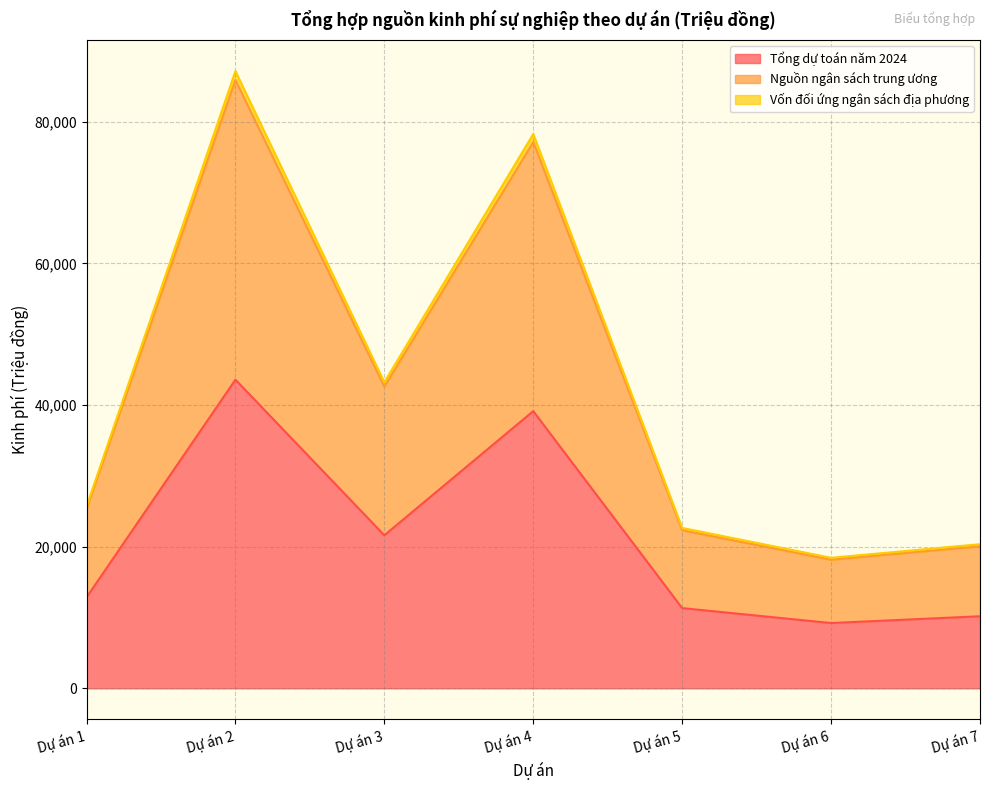

Rank the series by their maximum value, from highest to lowest.

Vốn đối ứng ngân sách địa phương, Nguồn ngân sách trung ương, Tổng dự toán năm 2024